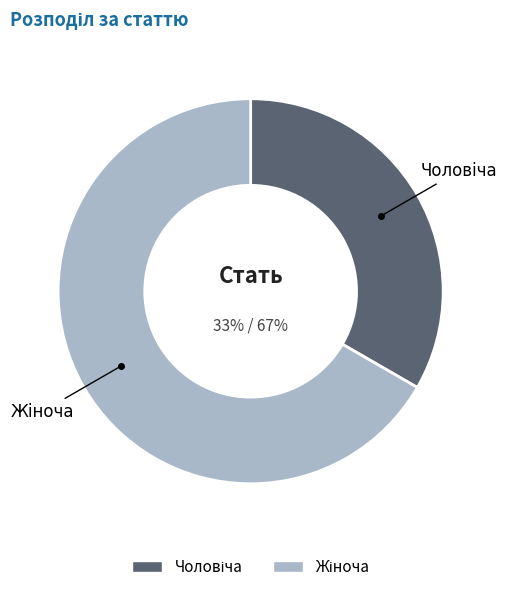

Which has a higher value, Чоловіча or Жіноча?

Жіноча